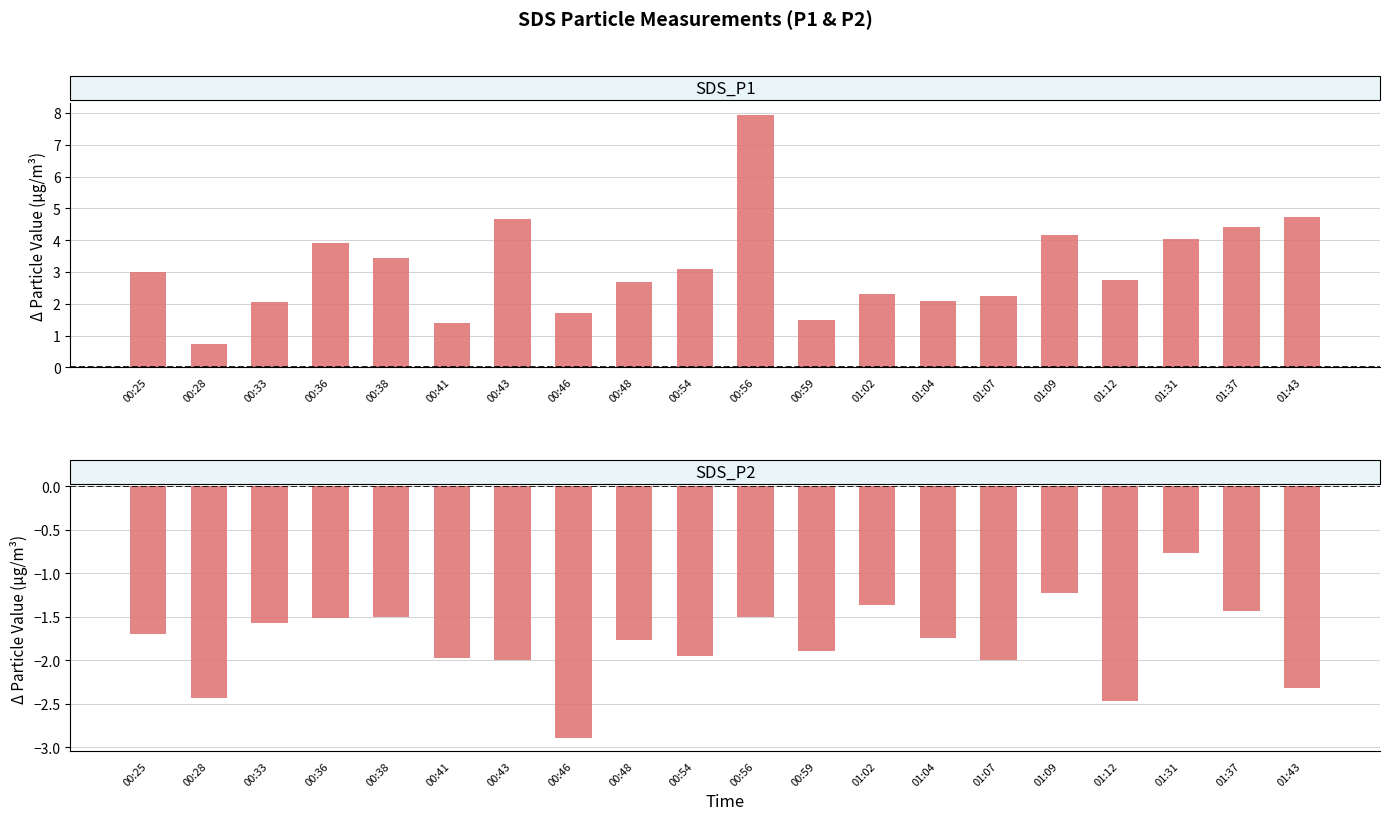

At which label does SDS_P2 reach its peak?

01:31